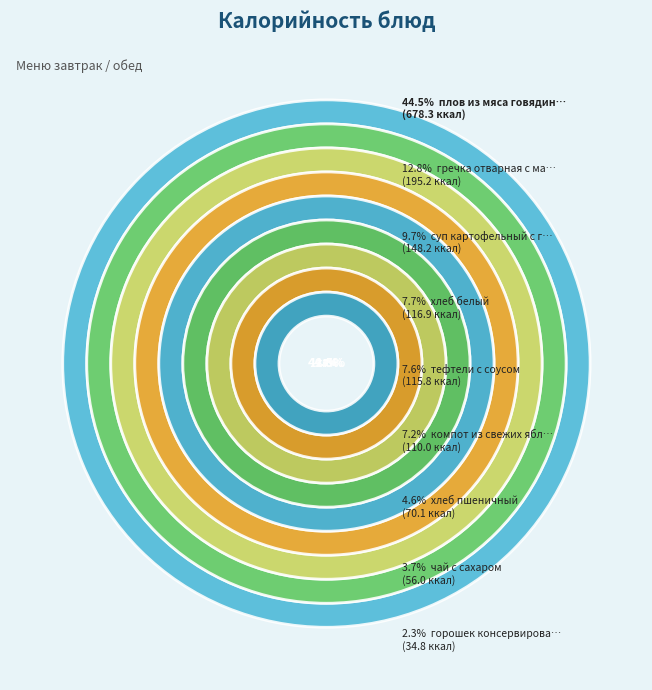

Which category has the smallest portion of the pie?

горошек консервированный